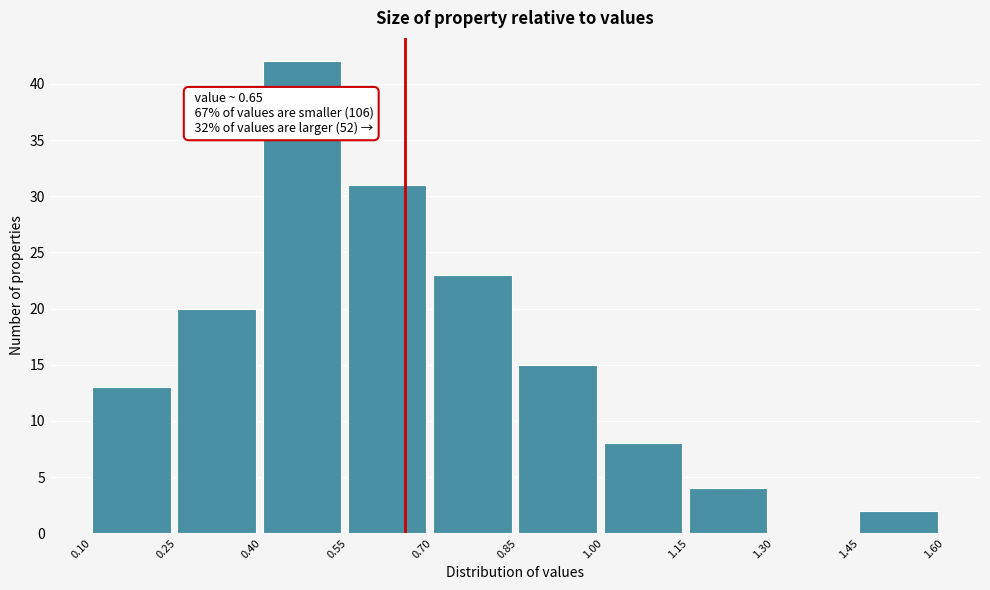

Over which range of the x-axis is the bar tallest?

0.40 to 0.55